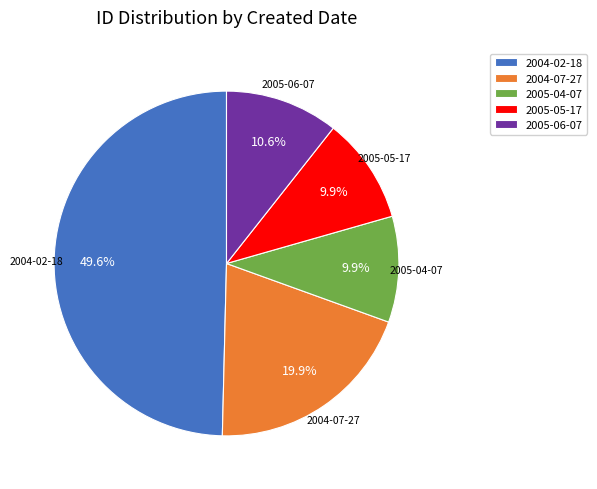

Count the number of slices in the pie.

5